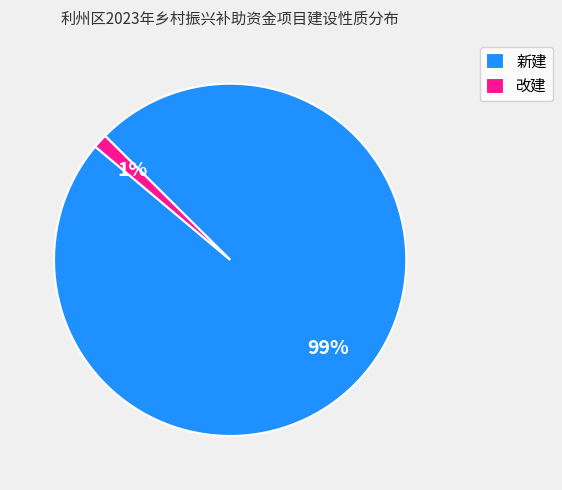

The 改建 slice represents 1% of the pie. True or false?

True